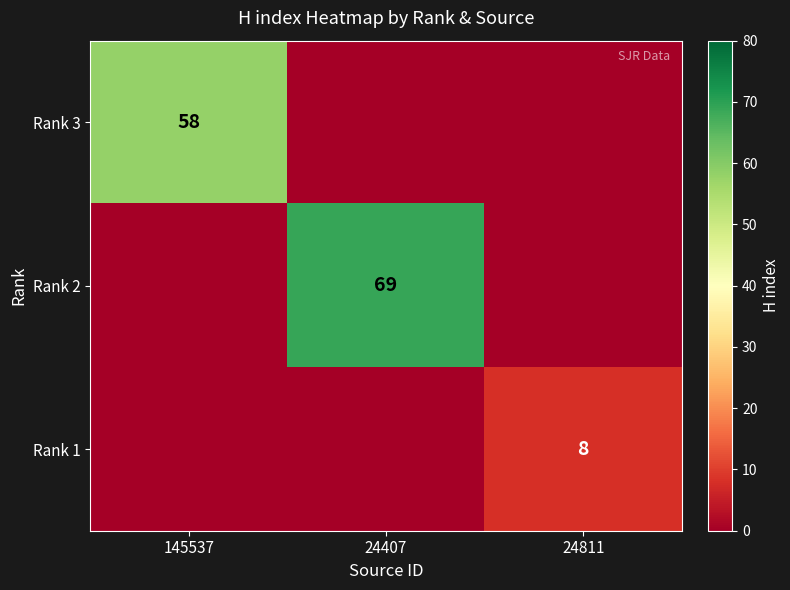

True or false: Rank 1 has a value of 8 at 24811.

True